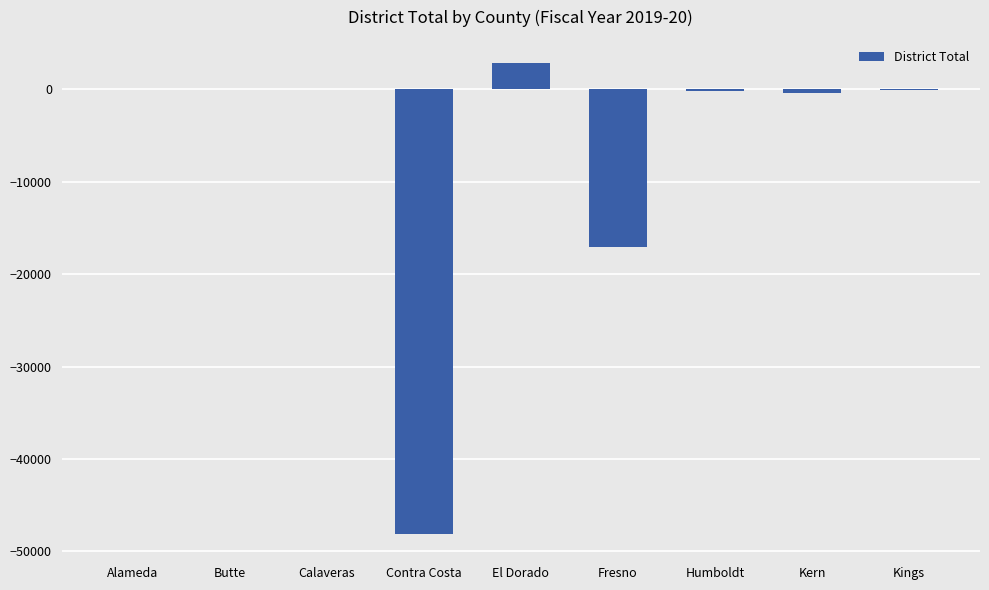

Count the number of values greater than -86.

4